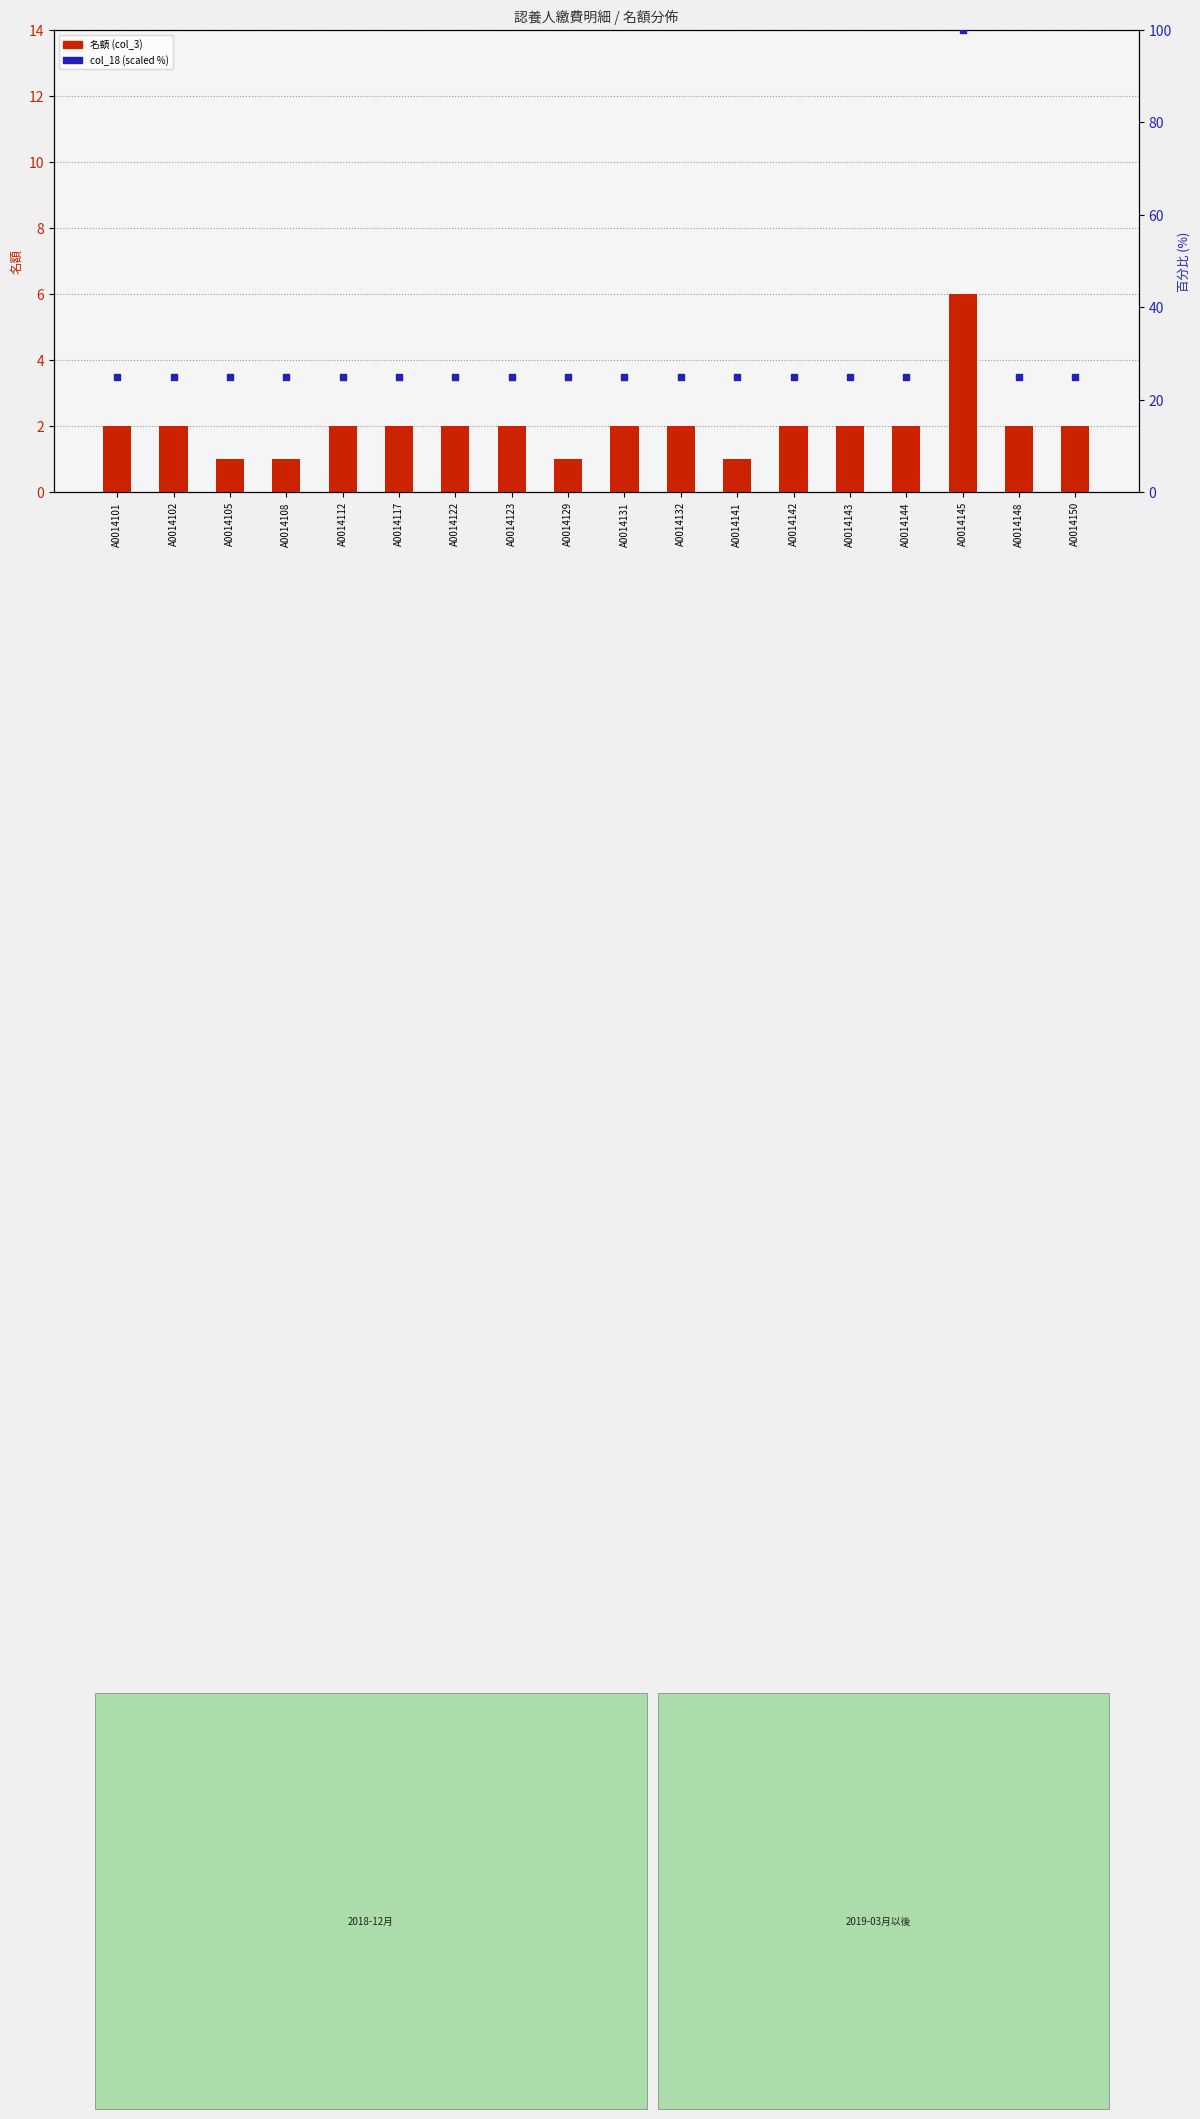

At how many categories does at least one series exceed 34?

1